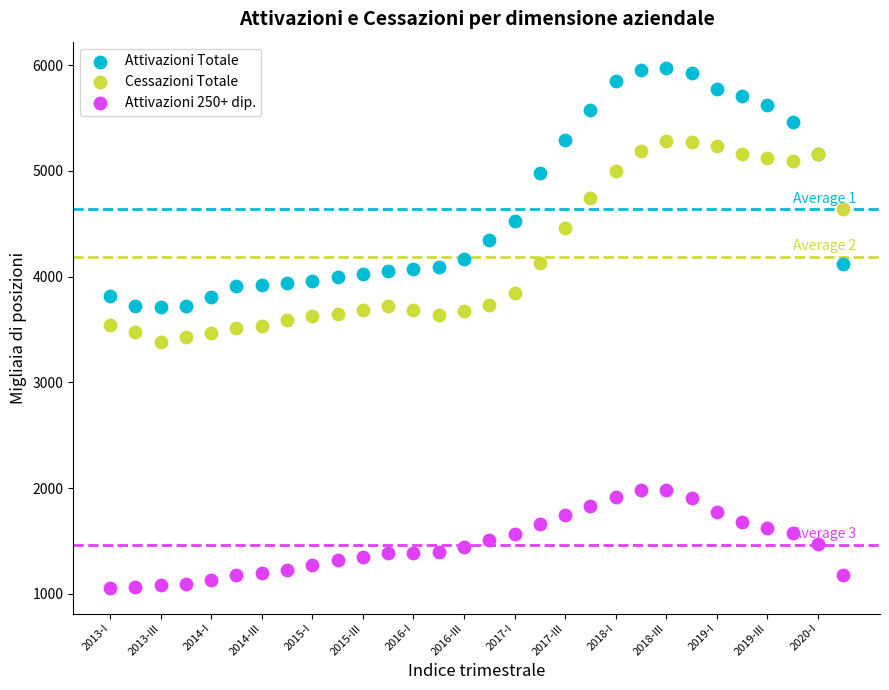

Which series contains the lowest Y value?

Attivazioni 250+ dip.